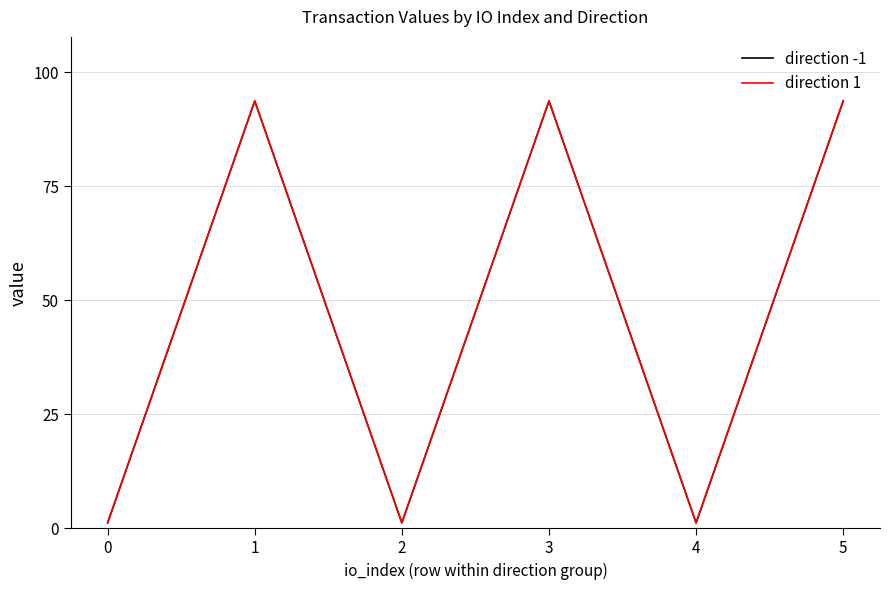

Which series has the largest total across all categories?

direction -1